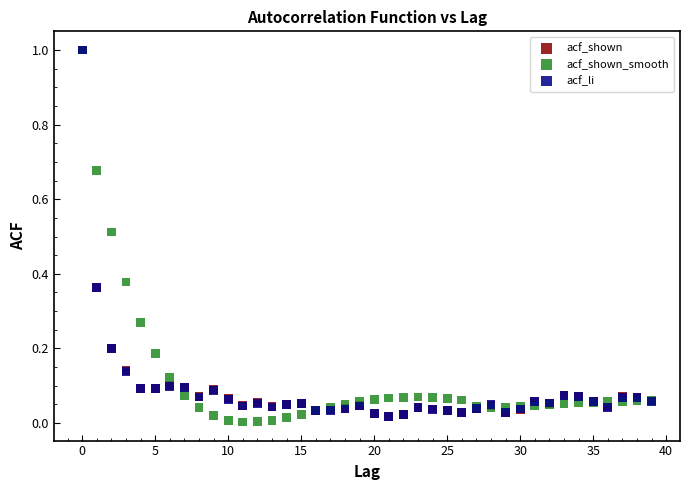

Which series has the widest spread of Y values?

acf_shown_smooth